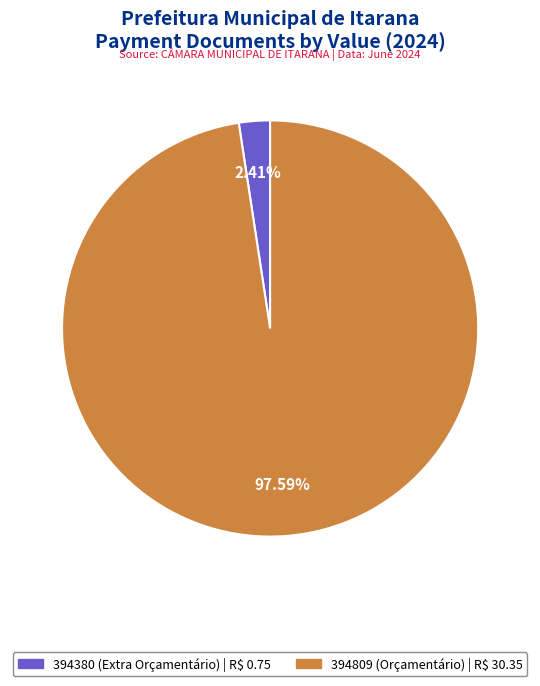

To the nearest percent, what is the difference between the largest and smallest slice percentages?

95%